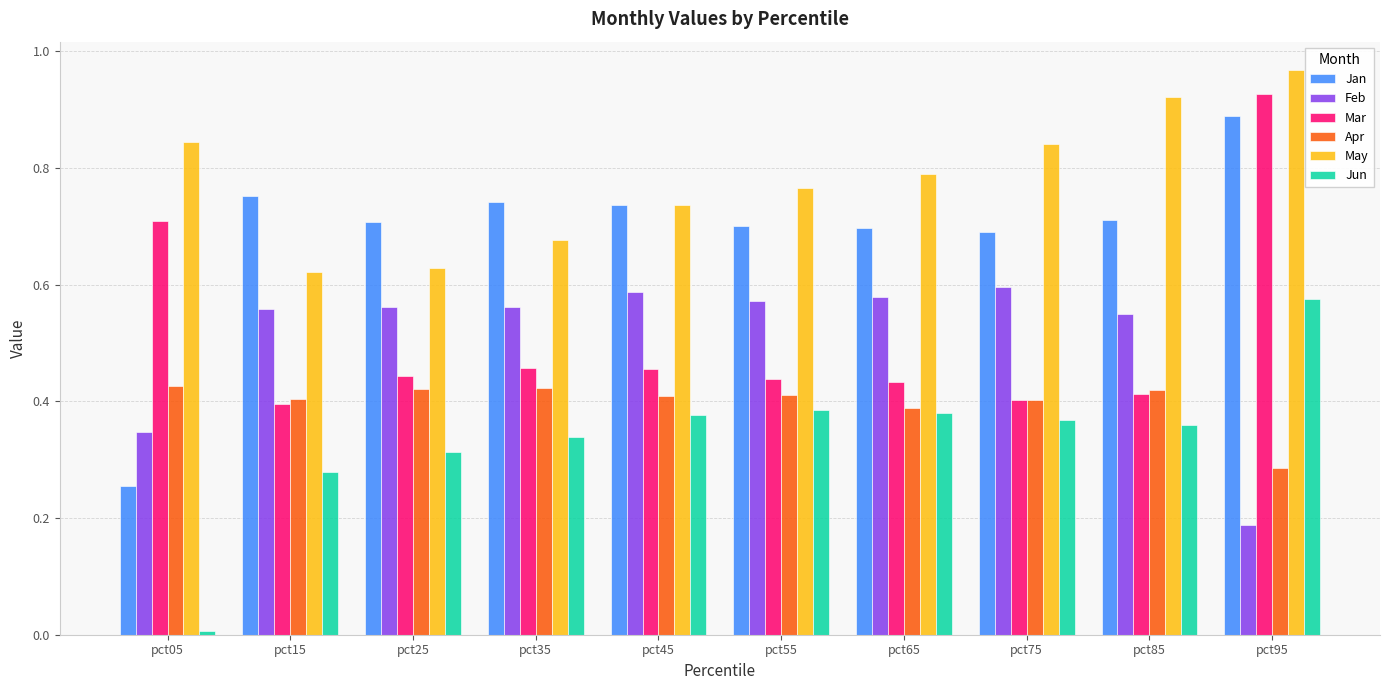

Which series has the largest range (max minus min)?

Jan